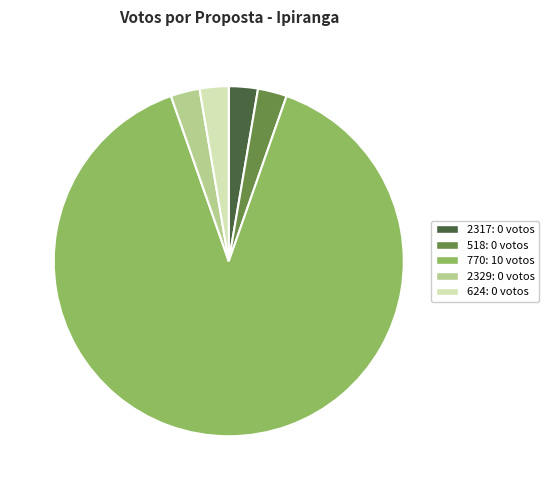

Is it true that 770 is 99% of the pie?

False